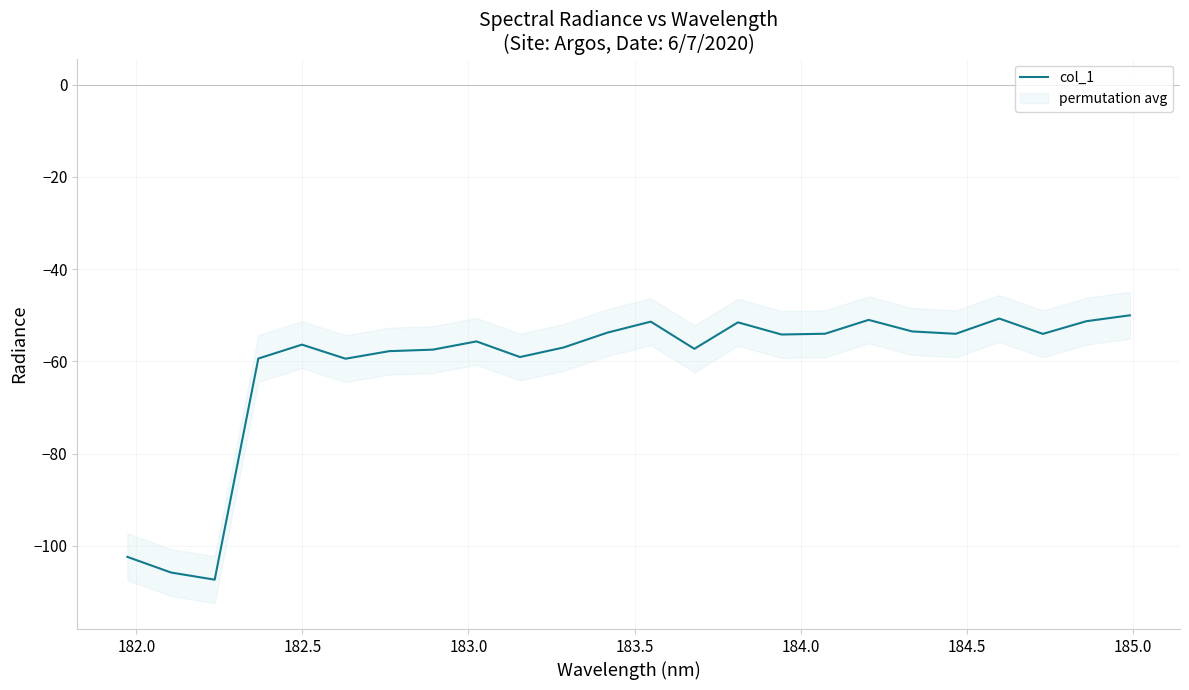

What is the minimum value for col_1?

-107.3